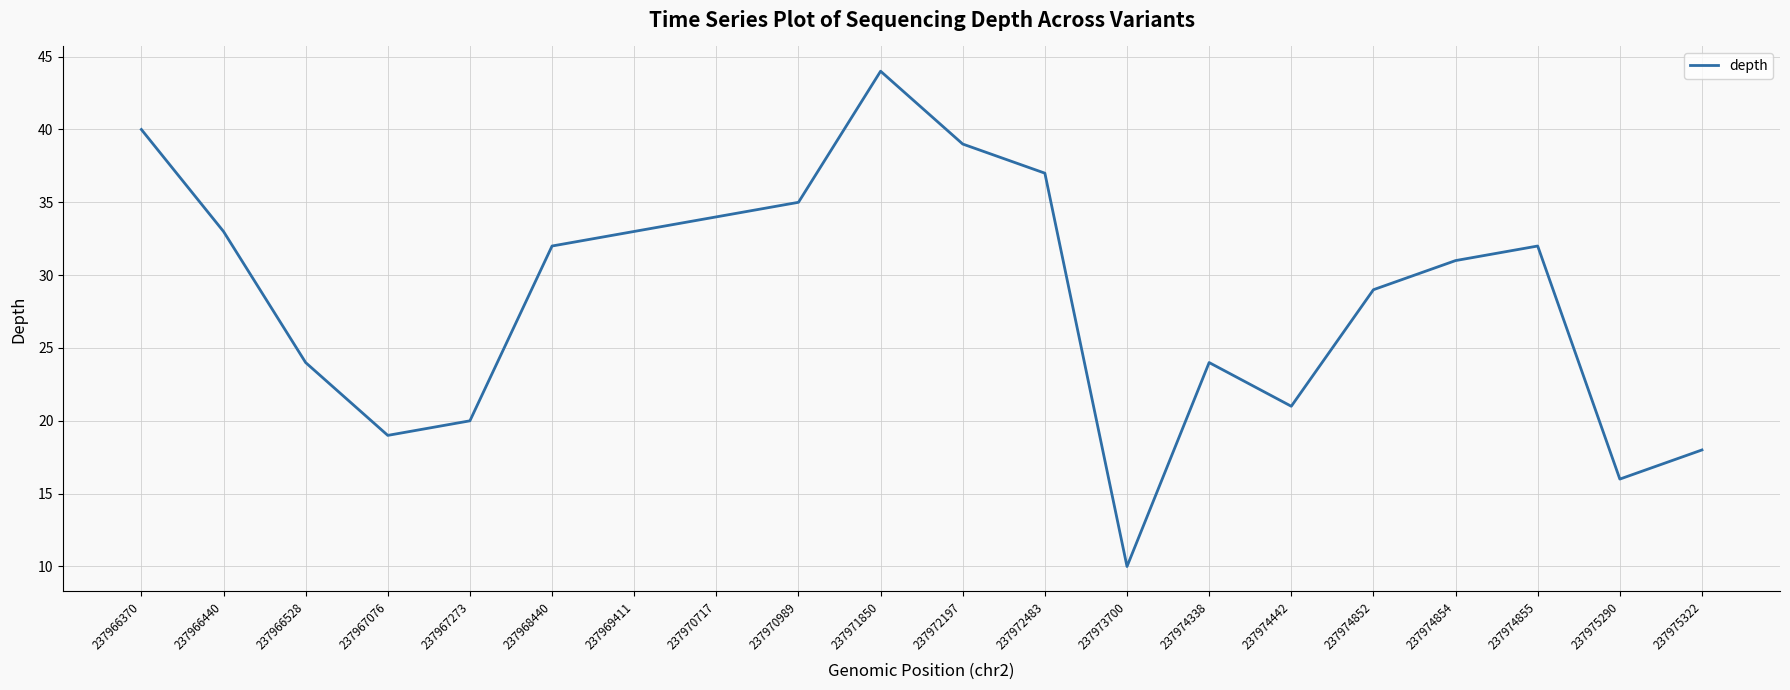

Which category has the highest value across all series?

237971850